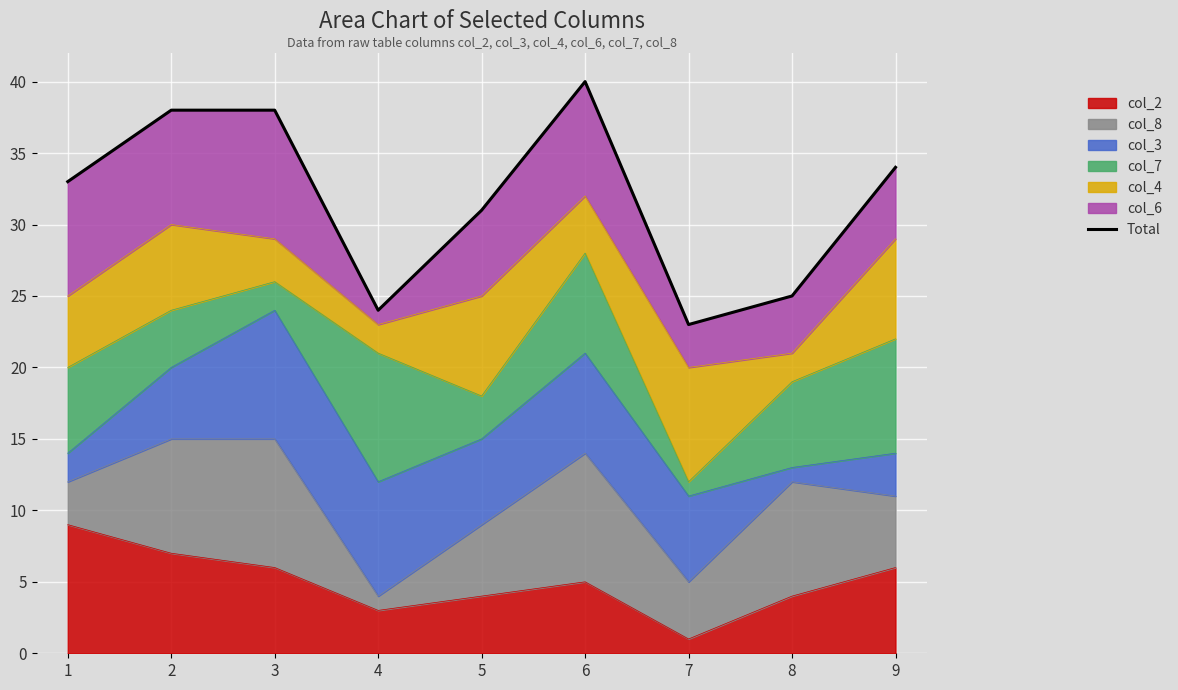

Rank the categories by value from lowest to highest.

7, 4, 8, 5, 1, 9, 2, 3, 6